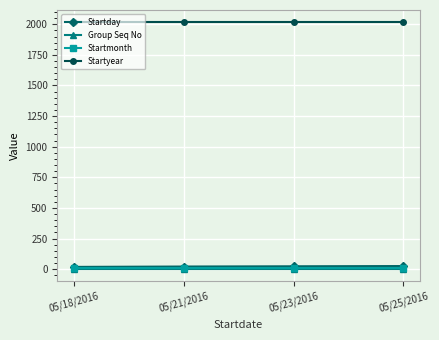

What is the total value across all series at 05/25/2016?

2047